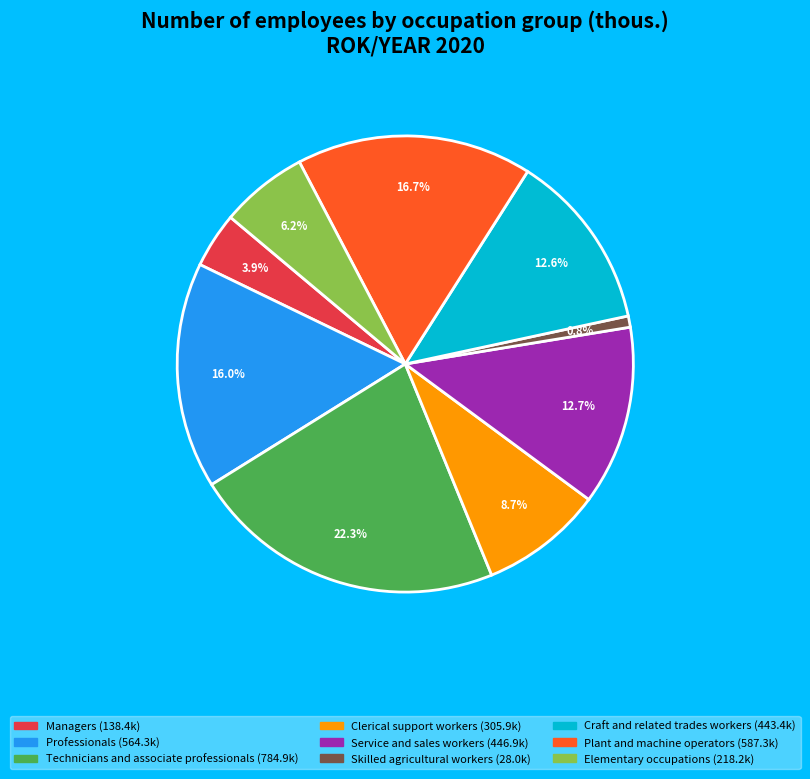

Does any single category account for the majority?

No